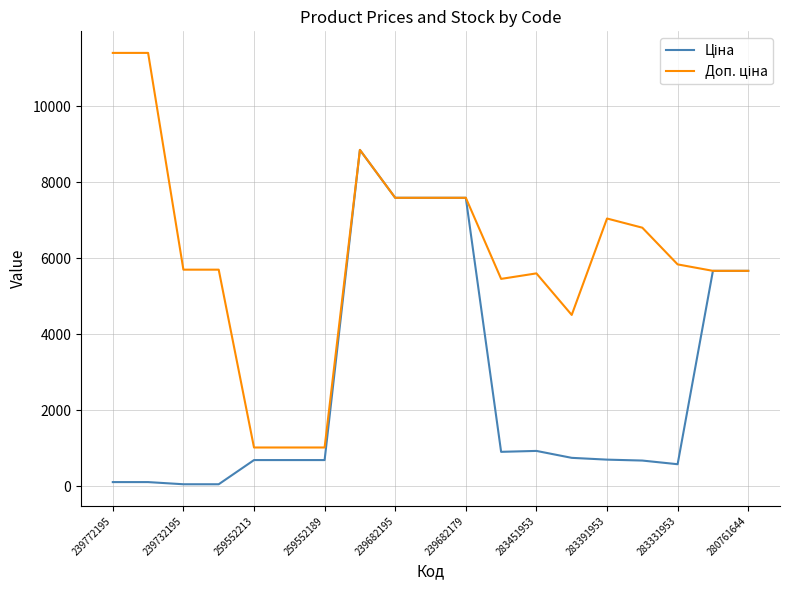

True or false: Ціна and Доп. ціна intersect in this chart.

False